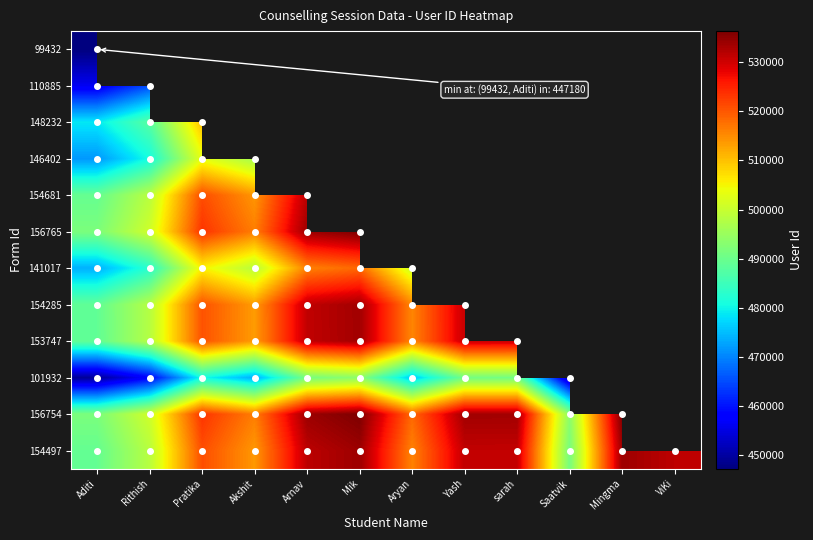

What is the difference between the maximum and minimum values in the 154497 series?

44593.0